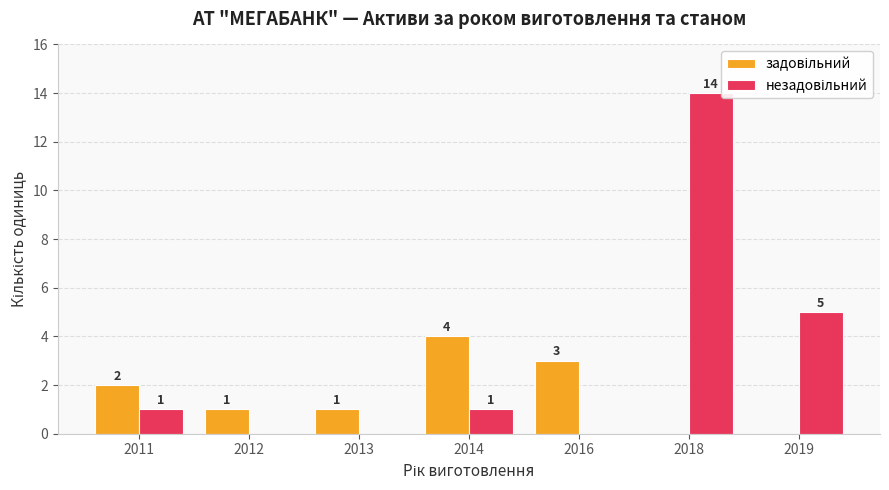

What is the total value across all series at 2014?

5